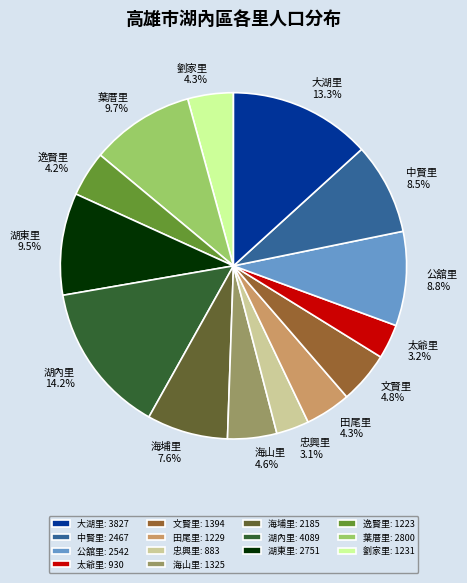

Which has a higher value, 湖東里 or 湖內里?

湖內里